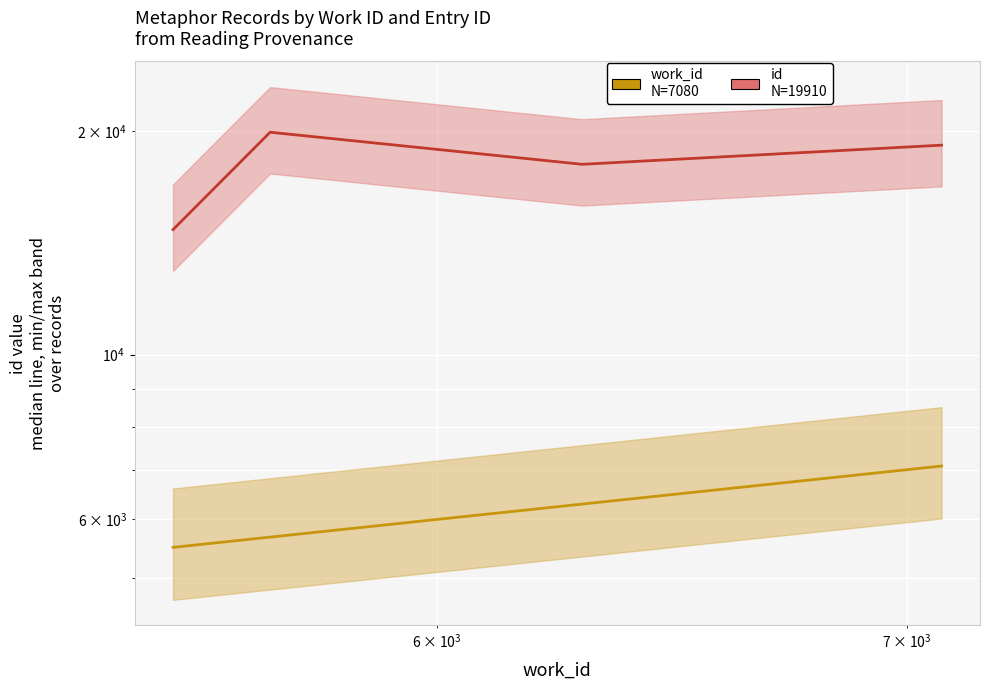

How many interior local valleys does the id
N=19910 series have?

1